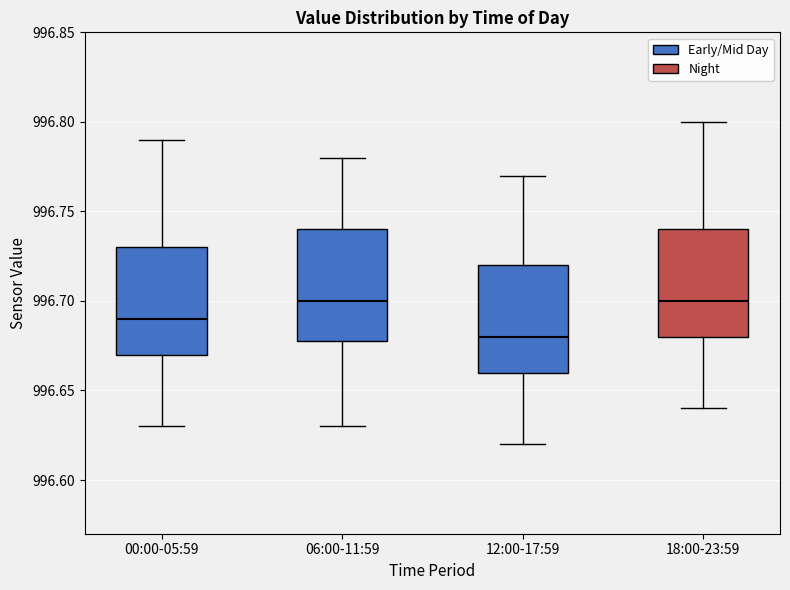

Reading left to right, read every box against the y-axis: the position of its median line, the range the box covers, and the ends of its whiskers. The values are not printed on the chart, so give them approximately, as read against the axis.

00:00-05:59: median 996.69, box 996.67 to 996.73, whiskers 996.63 to 996.79
06:00-11:59: median 996.70, box 996.68 to 996.74, whiskers 996.63 to 996.78
12:00-17:59: median 996.68, box 996.66 to 996.72, whiskers 996.62 to 996.77
18:00-23:59: median 996.70, box 996.68 to 996.74, whiskers 996.64 to 996.80